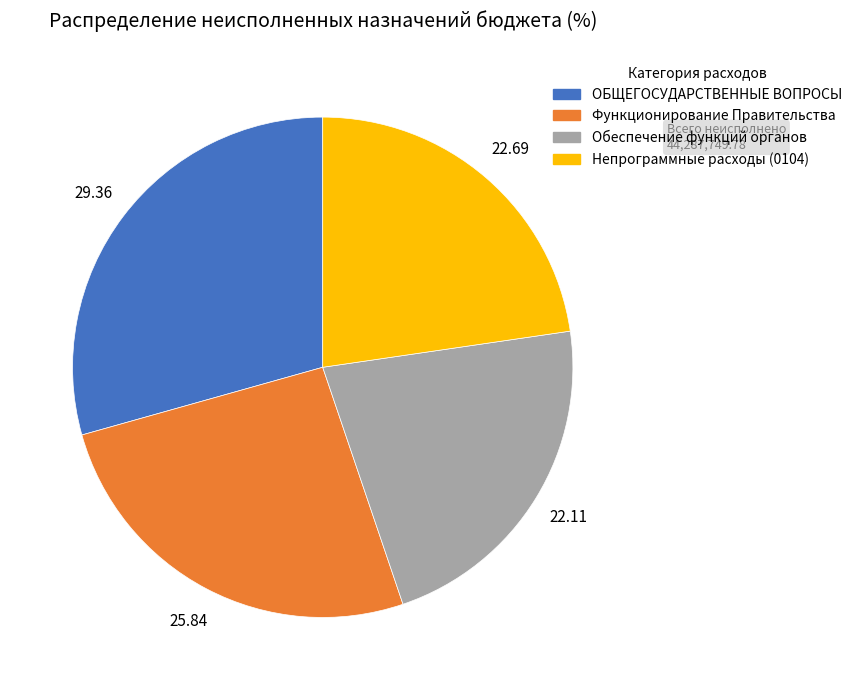

Is there any slice that represents more than half of the pie?

No